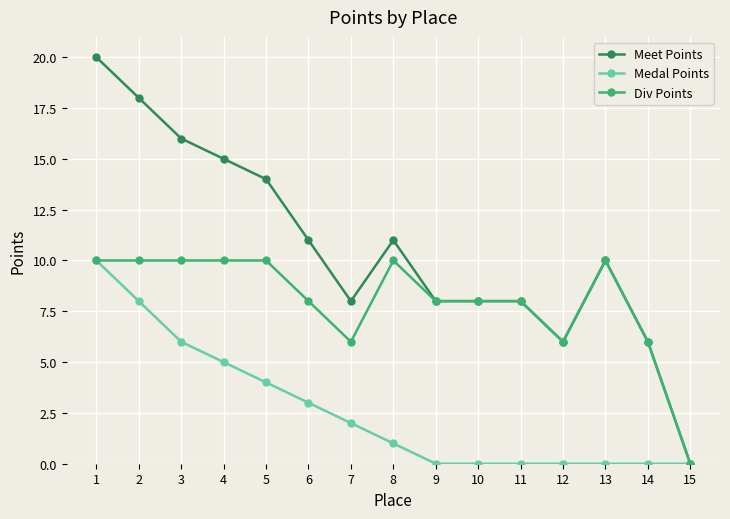

Which series has the largest total across all categories?

Meet Points